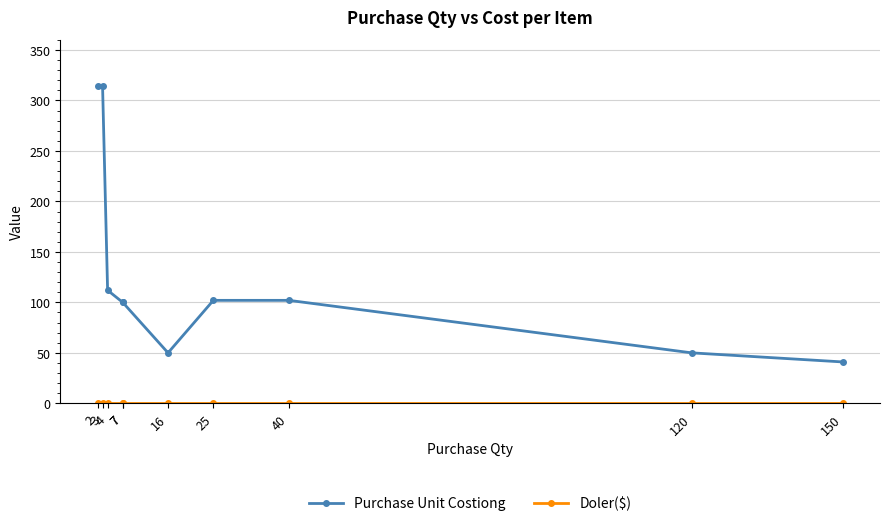

Rank the series at 2 from lowest to highest value.

Doler($), Purchase Unit Costiong